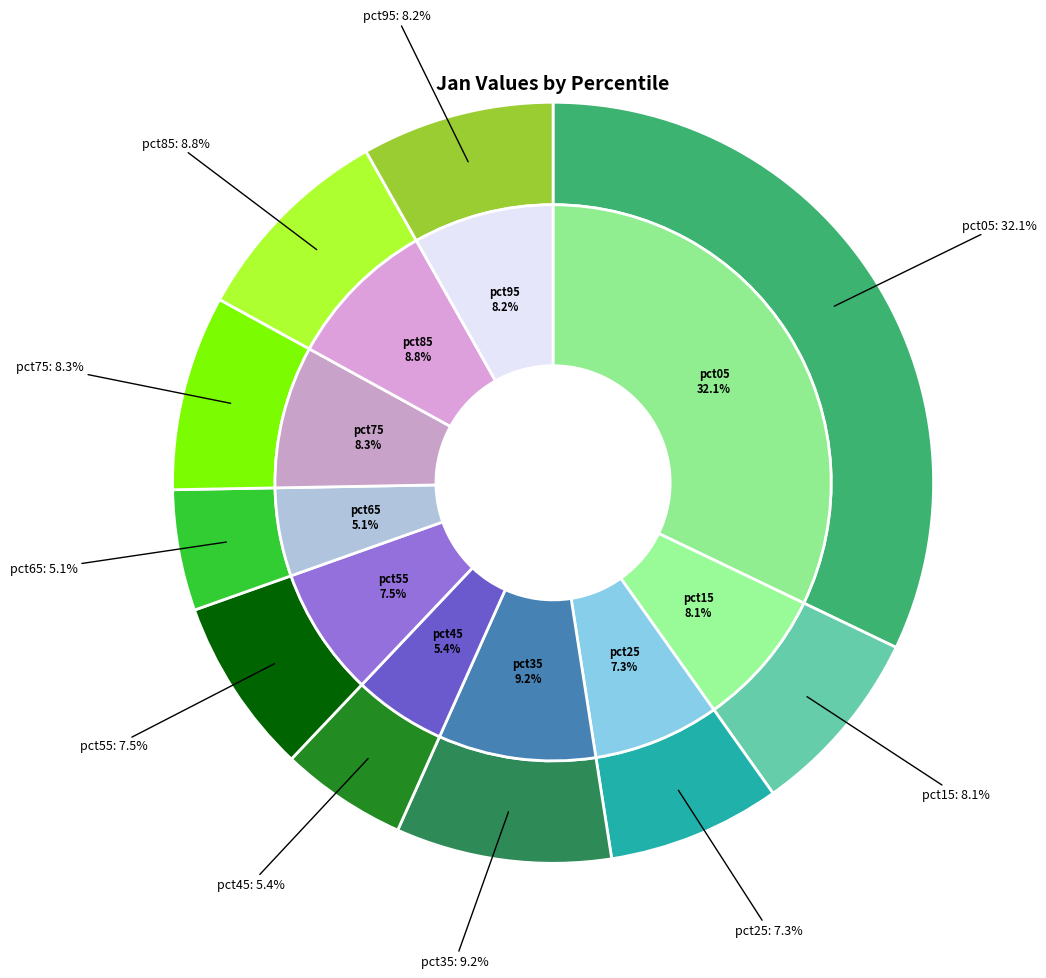

To the nearest percent, what portion does pct95 represent?

8%